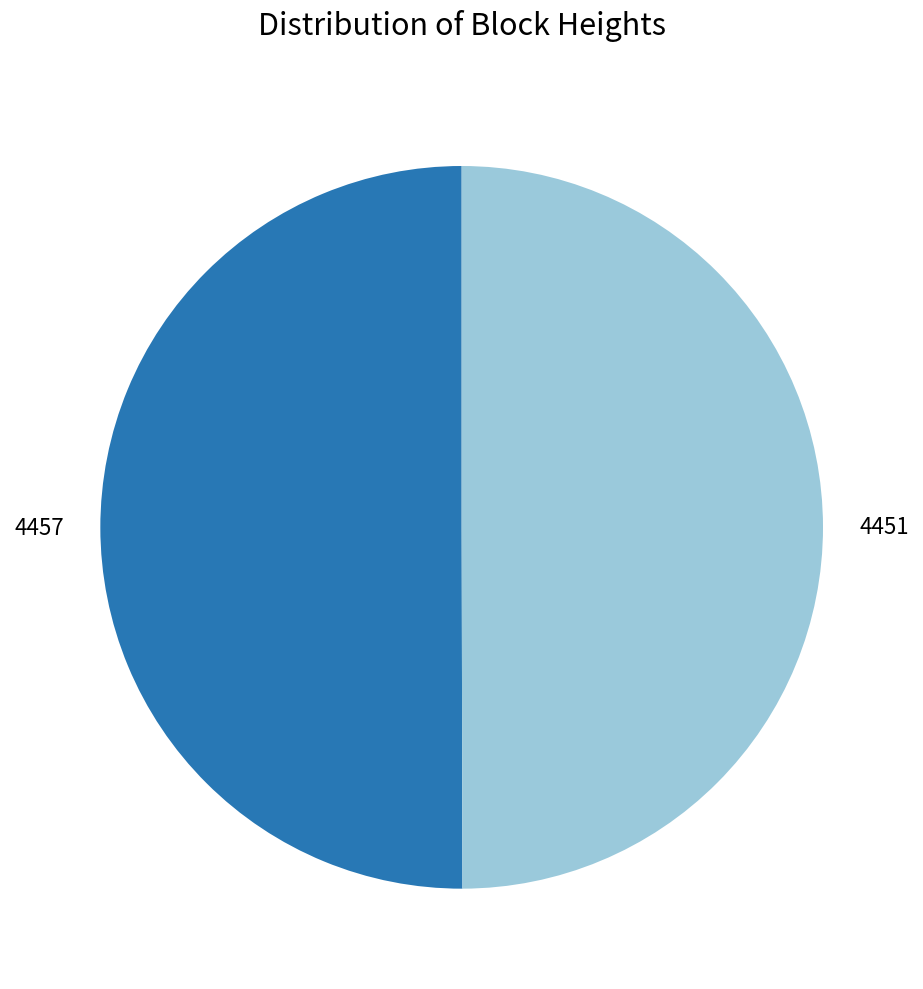

What is the ratio of the value at 4451 to the value at 4457?

1.0